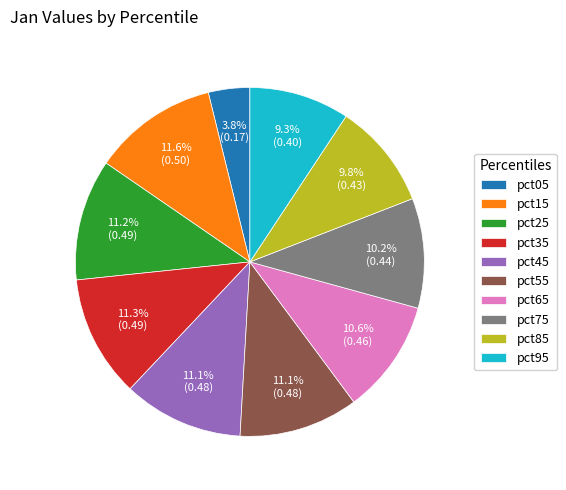

Is there a majority slice in this chart?

No